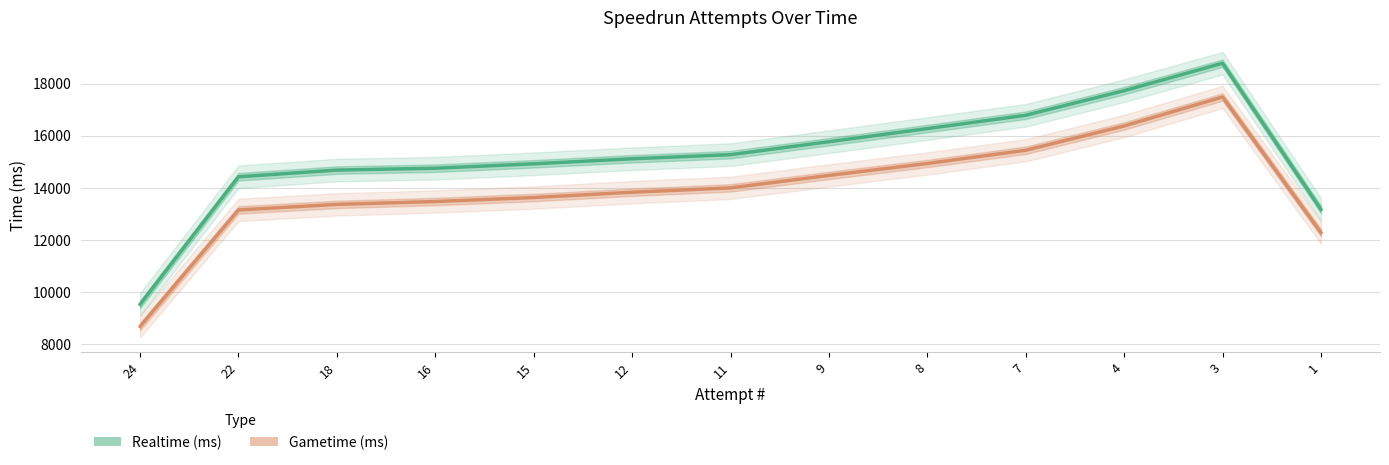

What is the value of the Realtime (ms) point at the 11th from the left?

17727.5